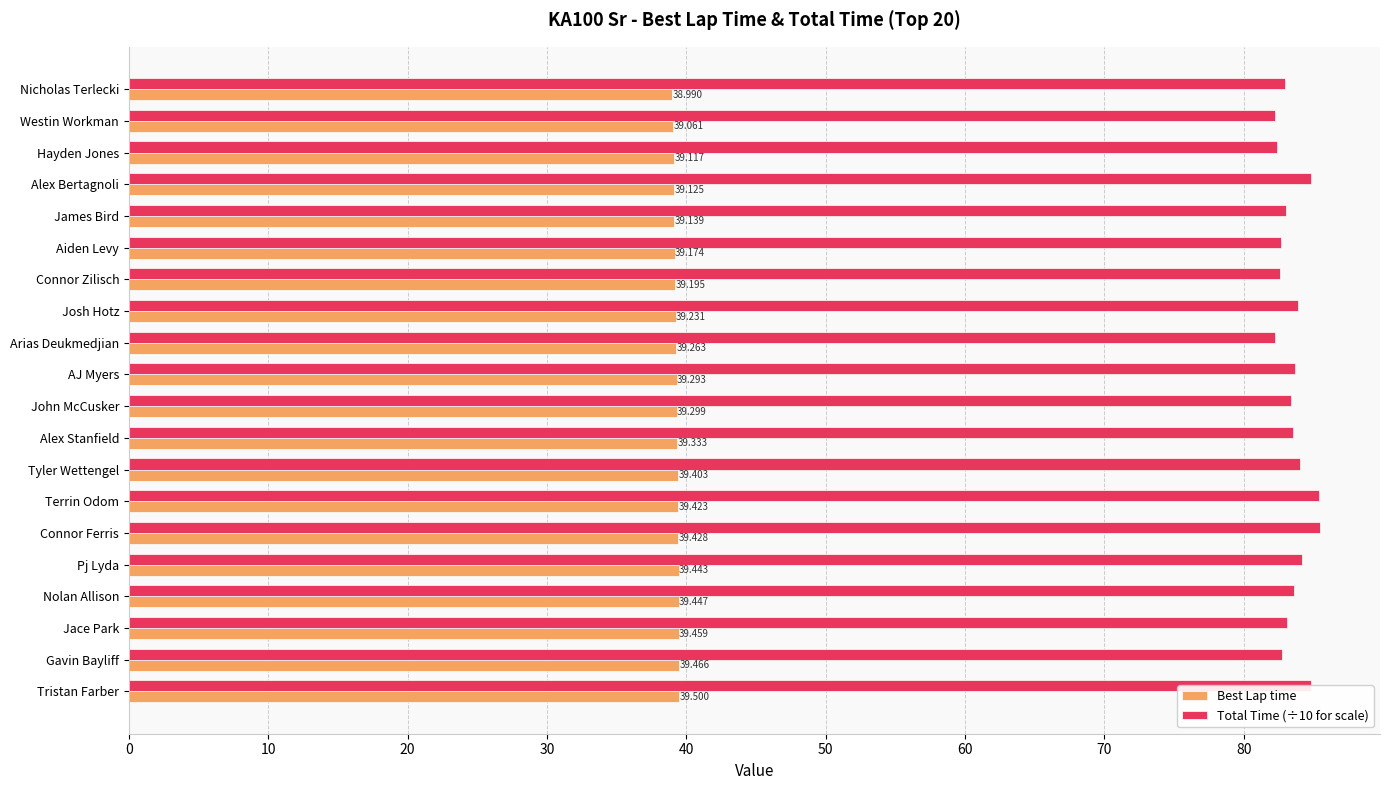

Count the number of data series in this chart.

2